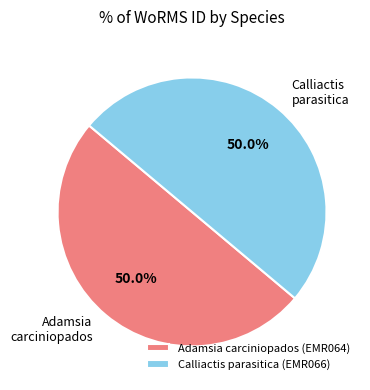

Is it true that Calliactis parasitica (EMR066) is 42% of the pie?

False